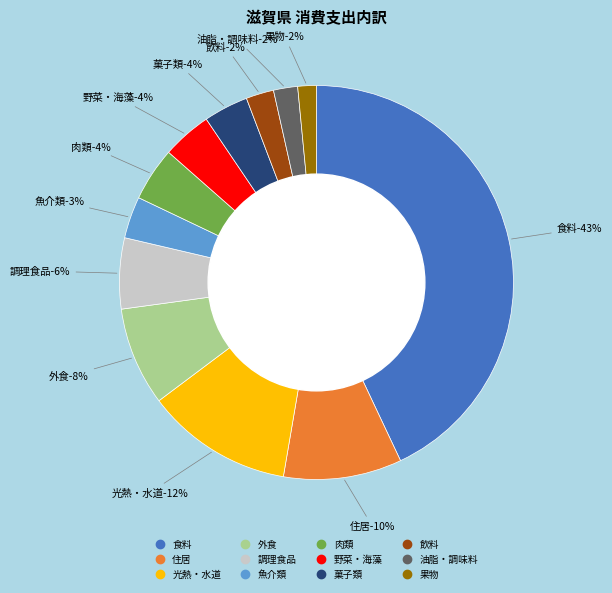

Is there any slice that represents more than half of the pie?

No